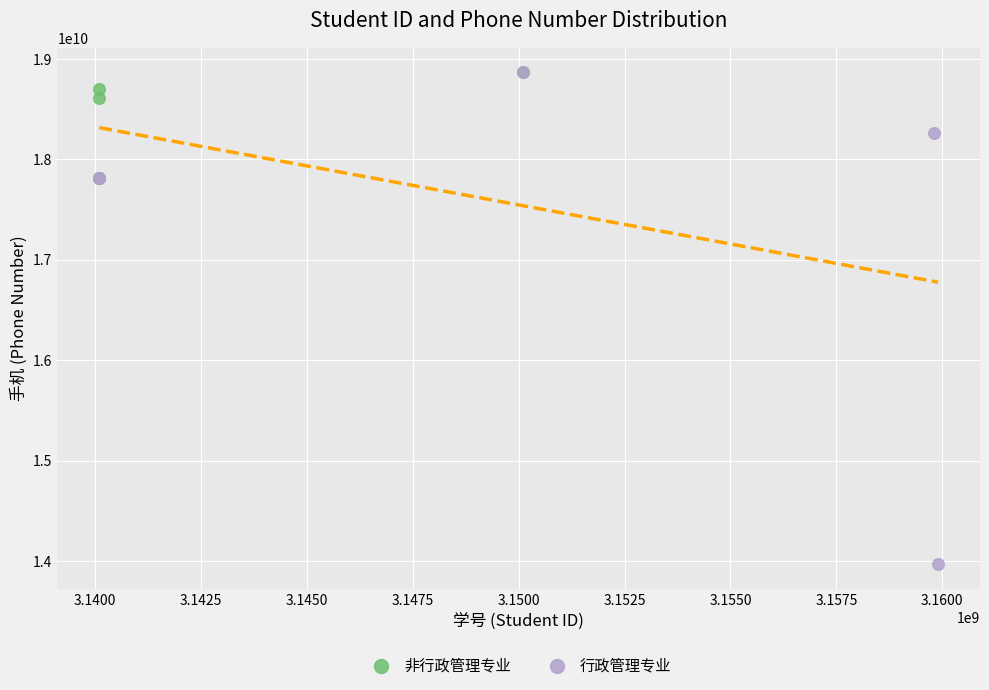

Which series reaches the minimum Y coordinate?

行政管理专业